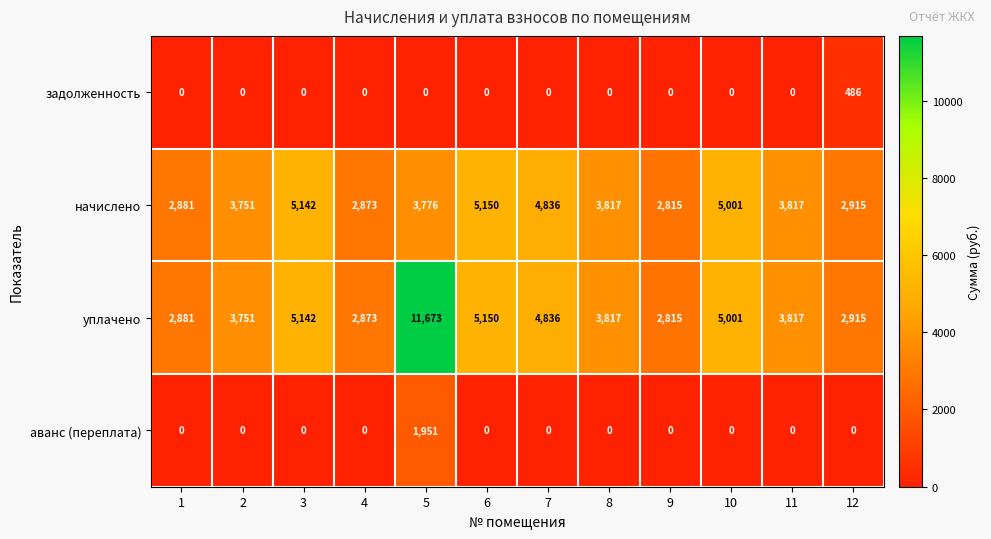

How many data points does each series have?

12